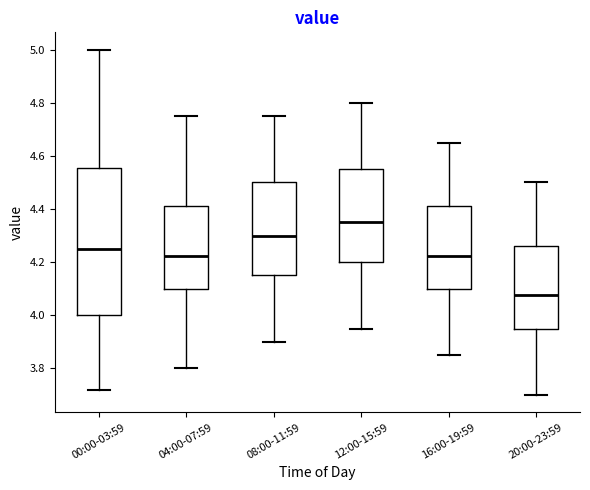

Reading left to right, transcribe this box plot: for each box, give where its median line is, the range the box spans, and where its two whiskers end, as read against the y-axis. The values are not printed on the chart, so give them approximately, as read against the axis.

00:00-03:59: median 4.26, box 4.00 to 4.56, whiskers 3.72 to 5.00
04:00-07:59: median 4.22, box 4.10 to 4.42, whiskers 3.80 to 4.76
08:00-11:59: median 4.30, box 4.16 to 4.50, whiskers 3.90 to 4.76
12:00-15:59: median 4.36, box 4.20 to 4.56, whiskers 3.96 to 4.80
16:00-19:59: median 4.22, box 4.10 to 4.42, whiskers 3.86 to 4.66
20:00-23:59: median 4.08, box 3.96 to 4.26, whiskers 3.70 to 4.50